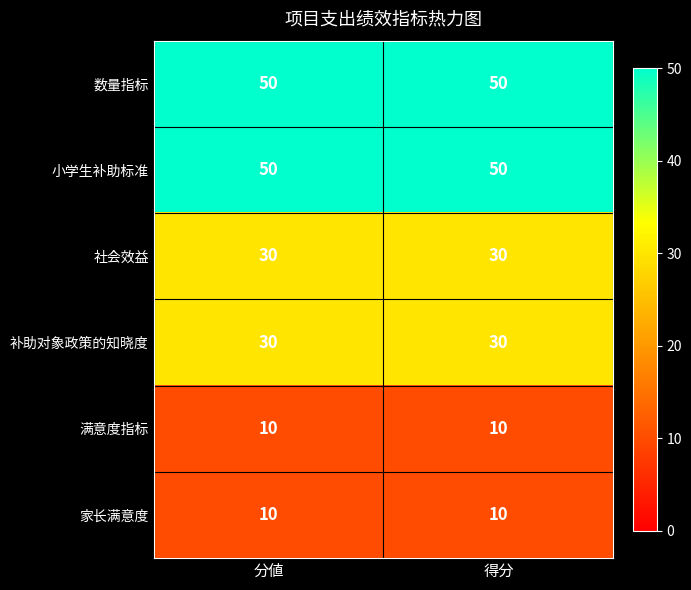

What is the spread (max minus min) of values at 得分?

40